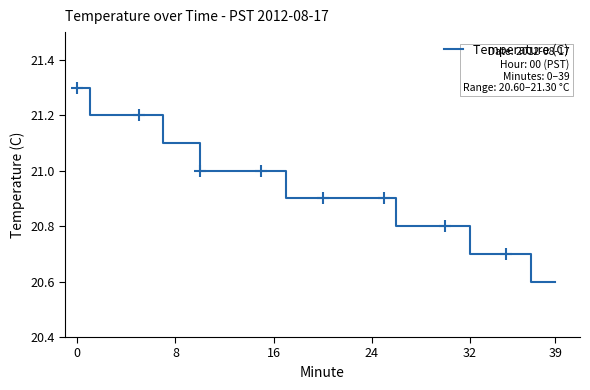

True or false: there are more than 1 points higher than both neighbors.

False